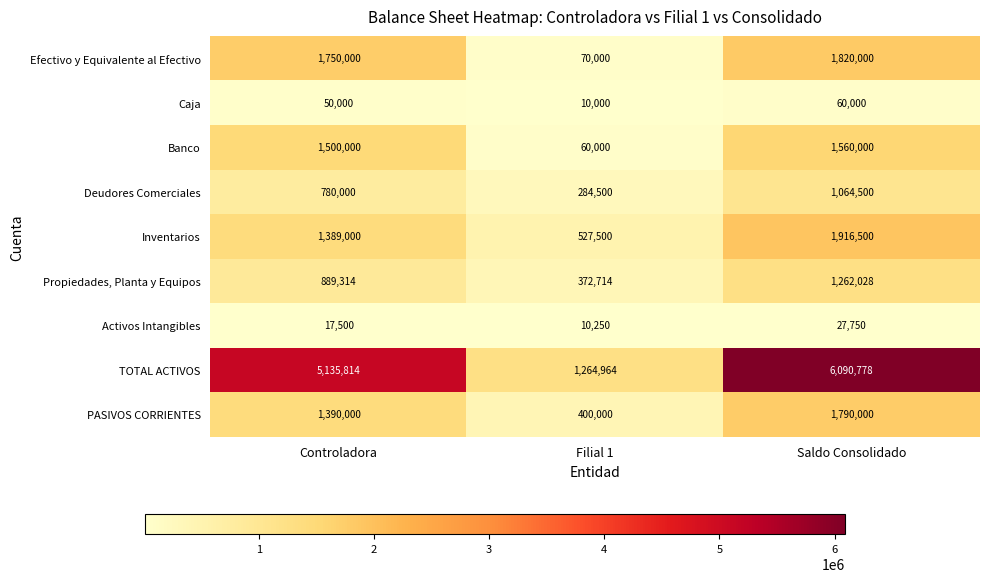

Reading left to right, extract all data points from this chart.

Efectivo y Equivalente al Efectivo: Controladora=1750000	Filial 1=70000	Saldo Consolidado=1820000
Caja: Controladora=50000	Filial 1=10000	Saldo Consolidado=60000
Banco: Controladora=1500000	Filial 1=60000	Saldo Consolidado=1560000
Deudores Comerciales: Controladora=780000	Filial 1=284500	Saldo Consolidado=1064500
Inventarios: Controladora=1389000	Filial 1=527500	Saldo Consolidado=1916500
Propiedades, Planta y Equipos: Controladora=889314	Filial 1=372714	Saldo Consolidado=1262028
Activos Intangibles: Controladora=17500	Filial 1=10250	Saldo Consolidado=27750
TOTAL ACTIVOS: Controladora=5135814	Filial 1=1264964	Saldo Consolidado=6090778
PASIVOS CORRIENTES: Controladora=1390000	Filial 1=400000	Saldo Consolidado=1790000